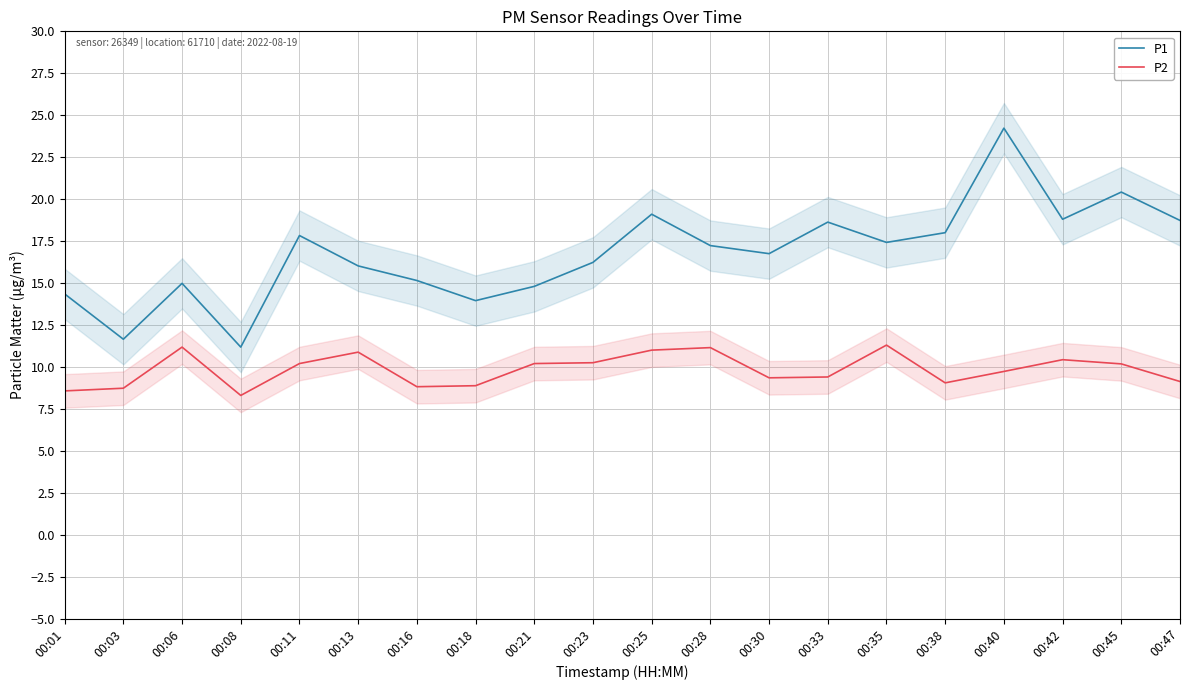

What is the total value across all series at 00:33?

28.0